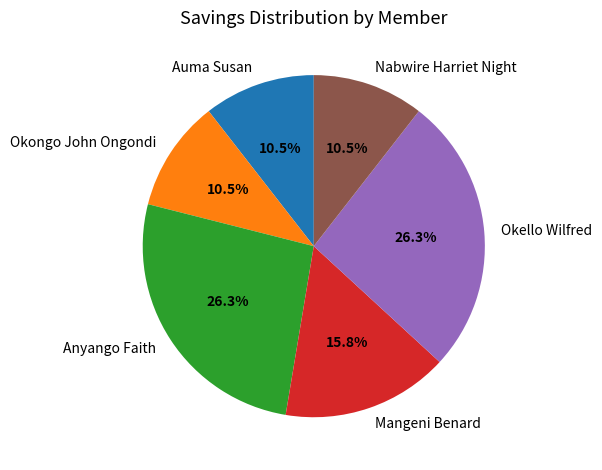

Does Mangeni Benard account for over 50% of the chart?

No